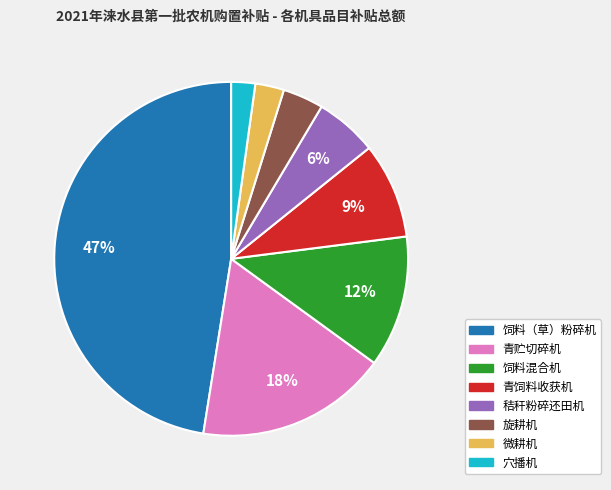

How many segments does this pie chart have?

8